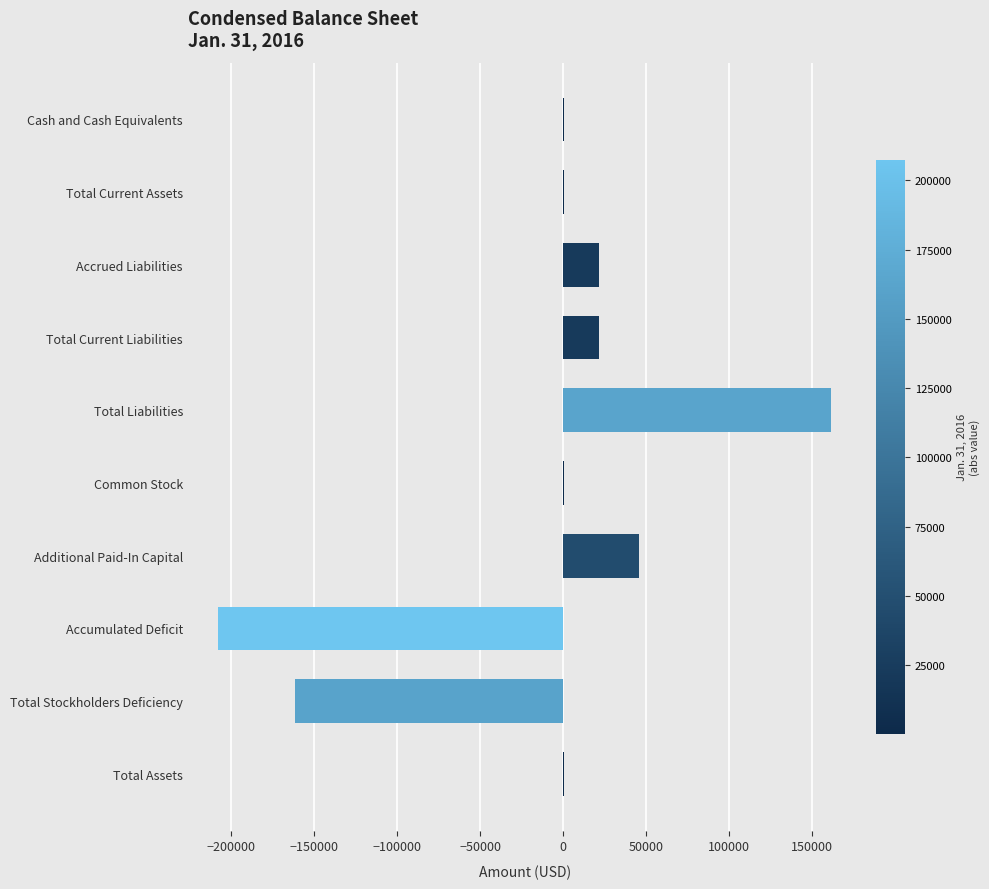

Which label corresponds to the largest value in the chart?

Total Liabilities